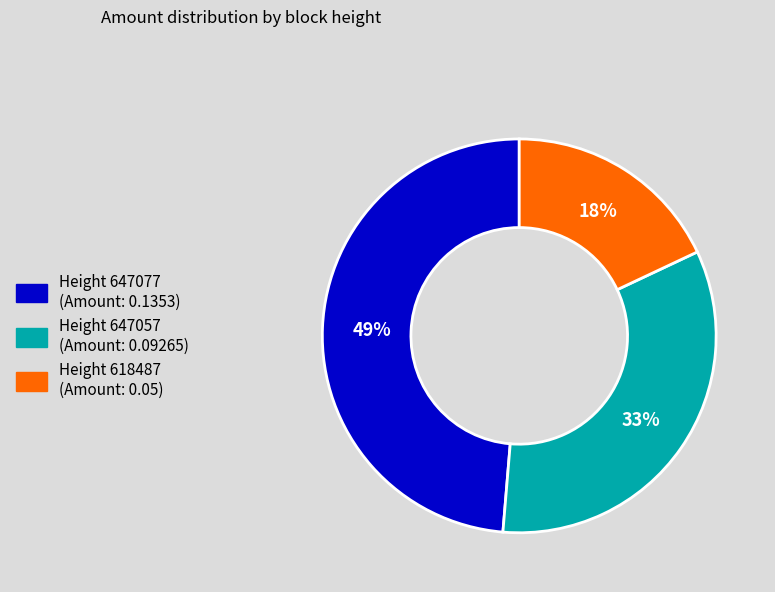

To the nearest percent, what is the average slice percentage?

33%